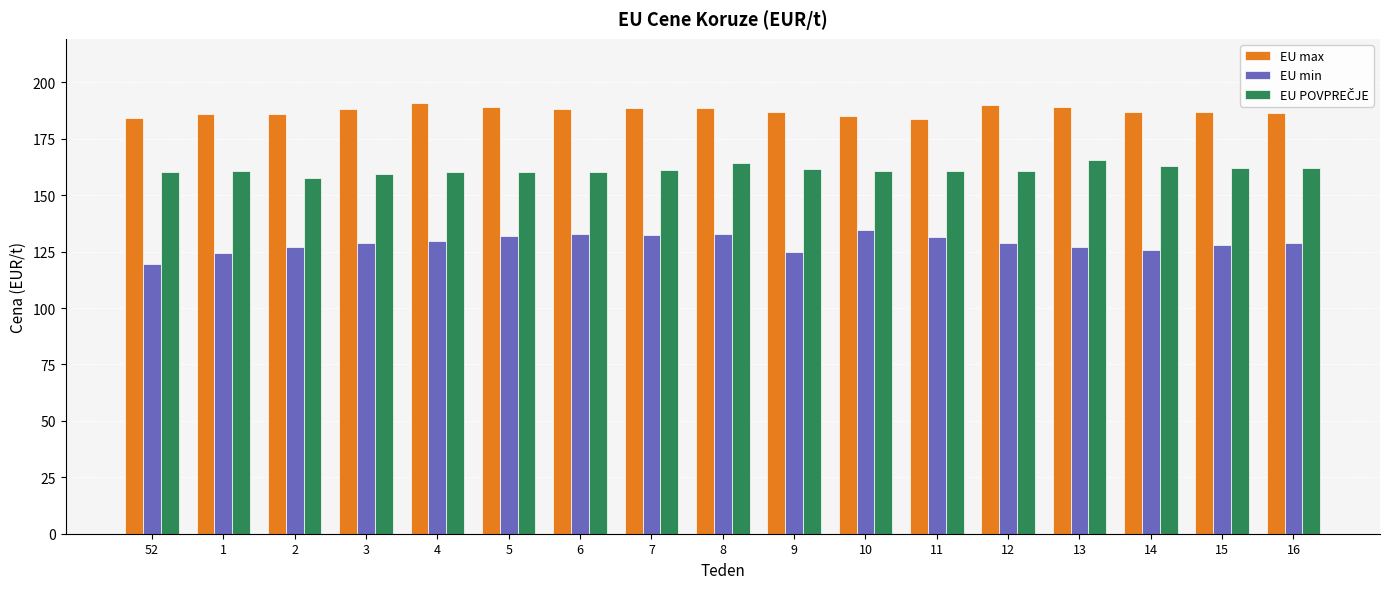

The EU min series shows 175.1 at 8. True or false?

False